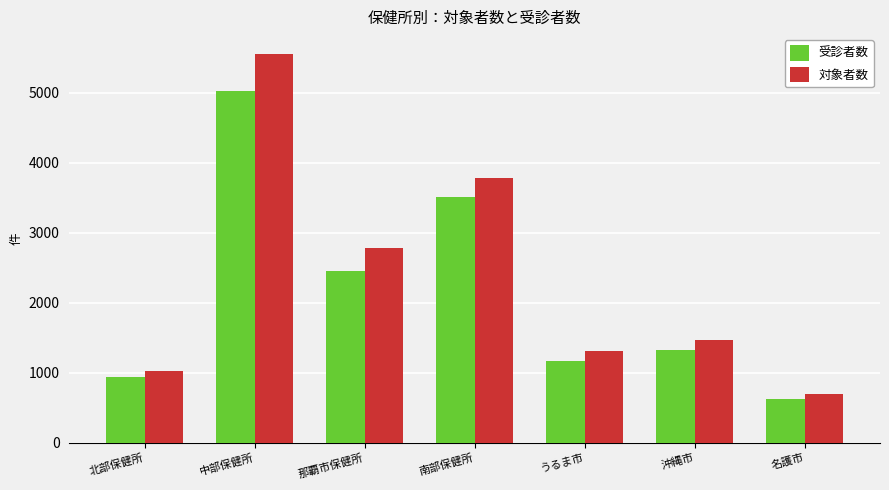

The 対象者数 series shows 1314 at うるま市. True or false?

True